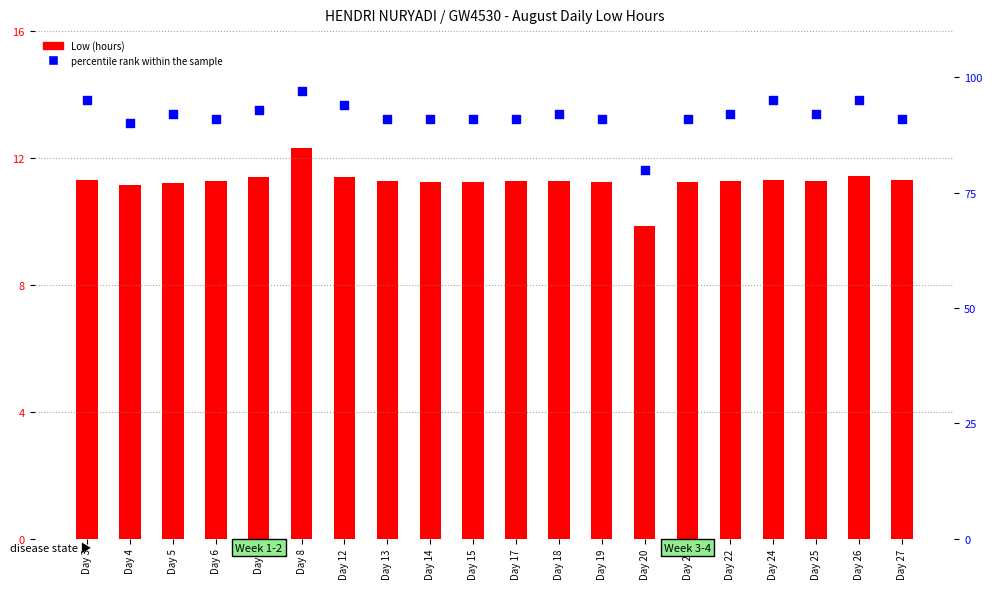

Is the value of Low (hours) at Day 7 greater than the value of percentile rank within the sample at Day 6?

No